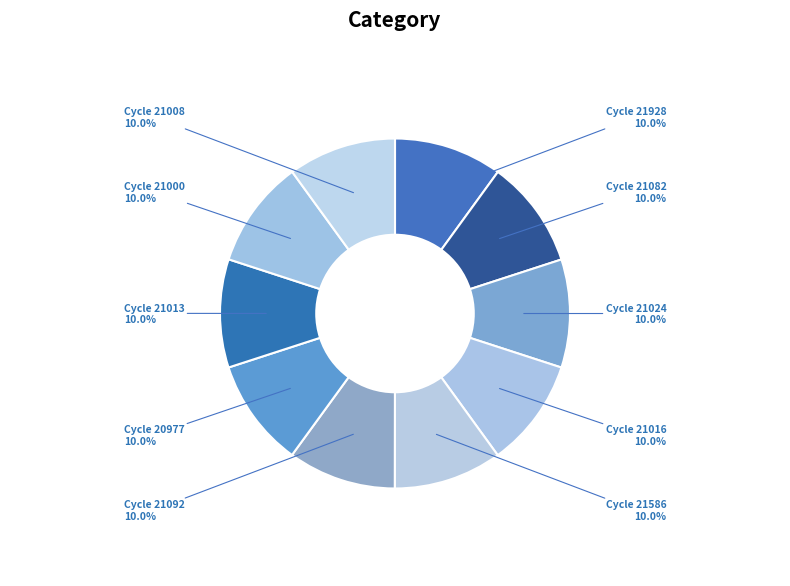

How many segments does this pie chart have?

10